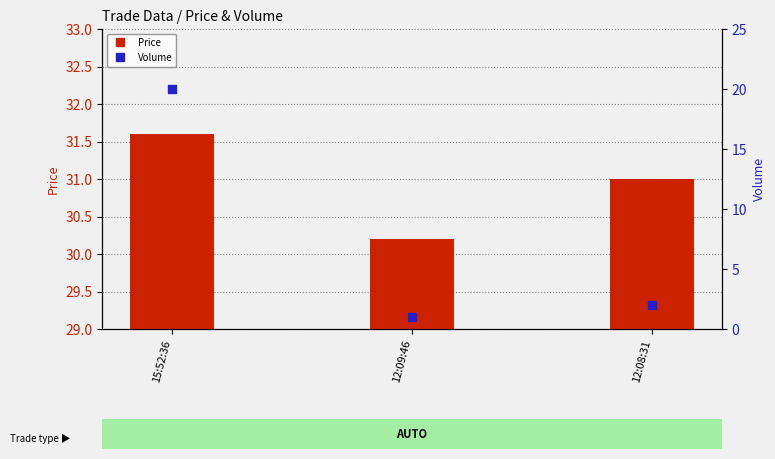

What is the total value across all series at 12:08:31?

33.0